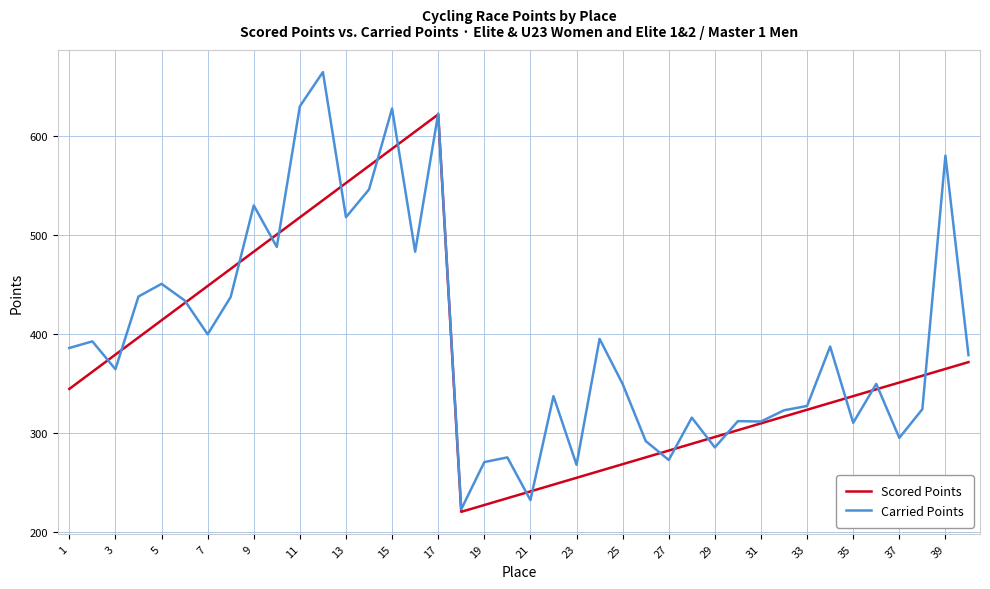

What is the smallest value displayed?

220.9